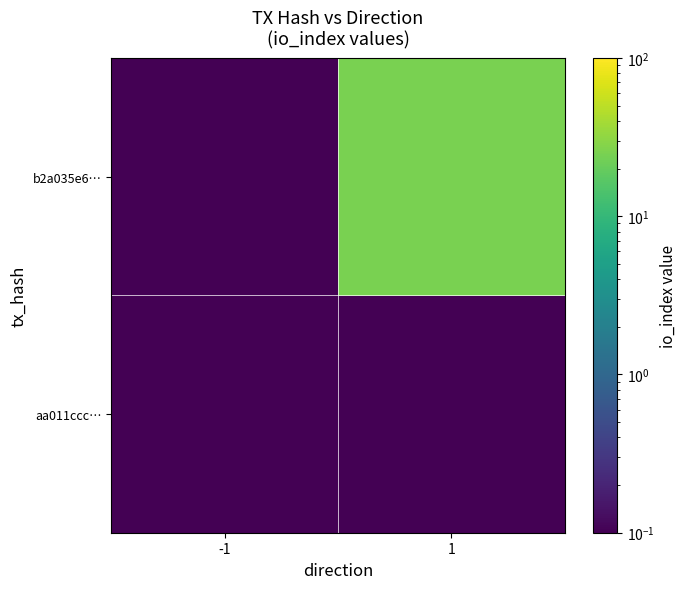

Count the number of categories in the chart.

2